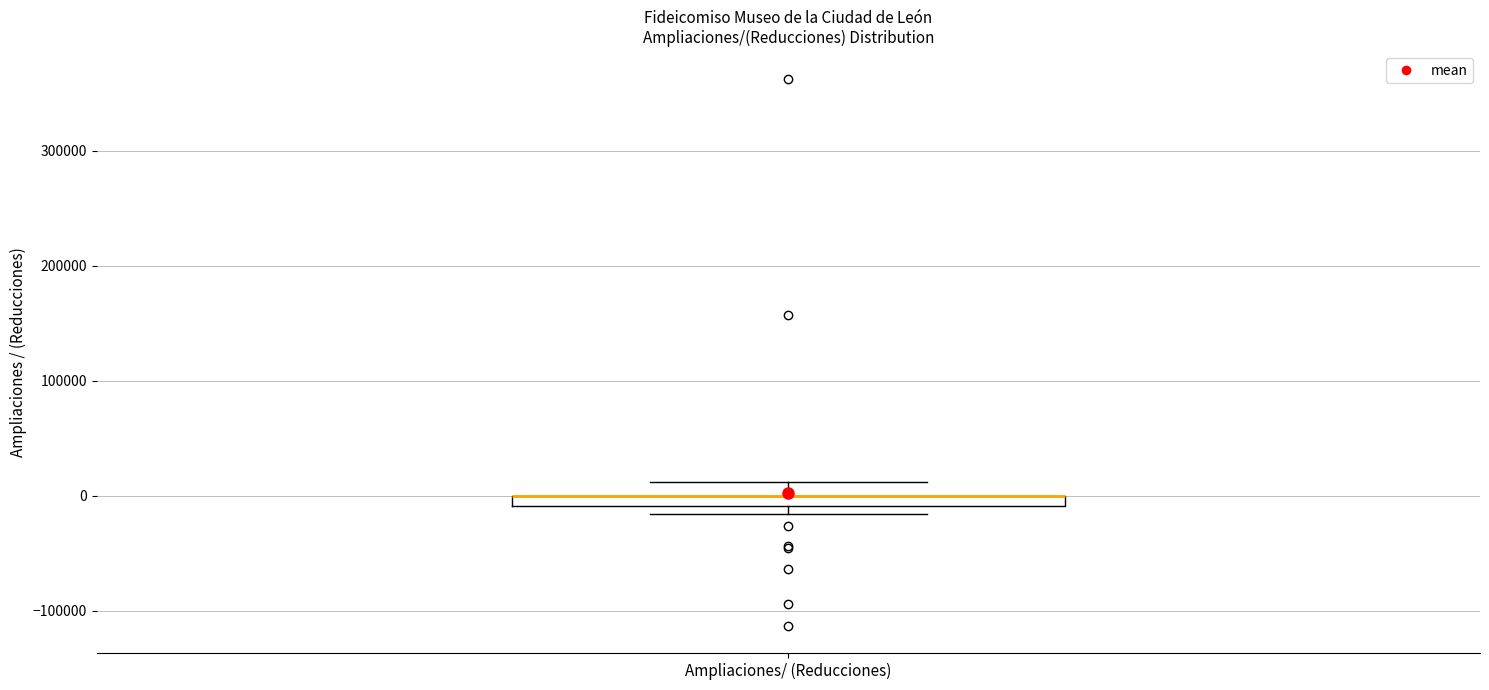

Where is the lower edge of the box for Ampliaciones/ (Reducciones) on the y-axis? The values are not printed on the chart, so give them approximately, as read against the axis.

-10000